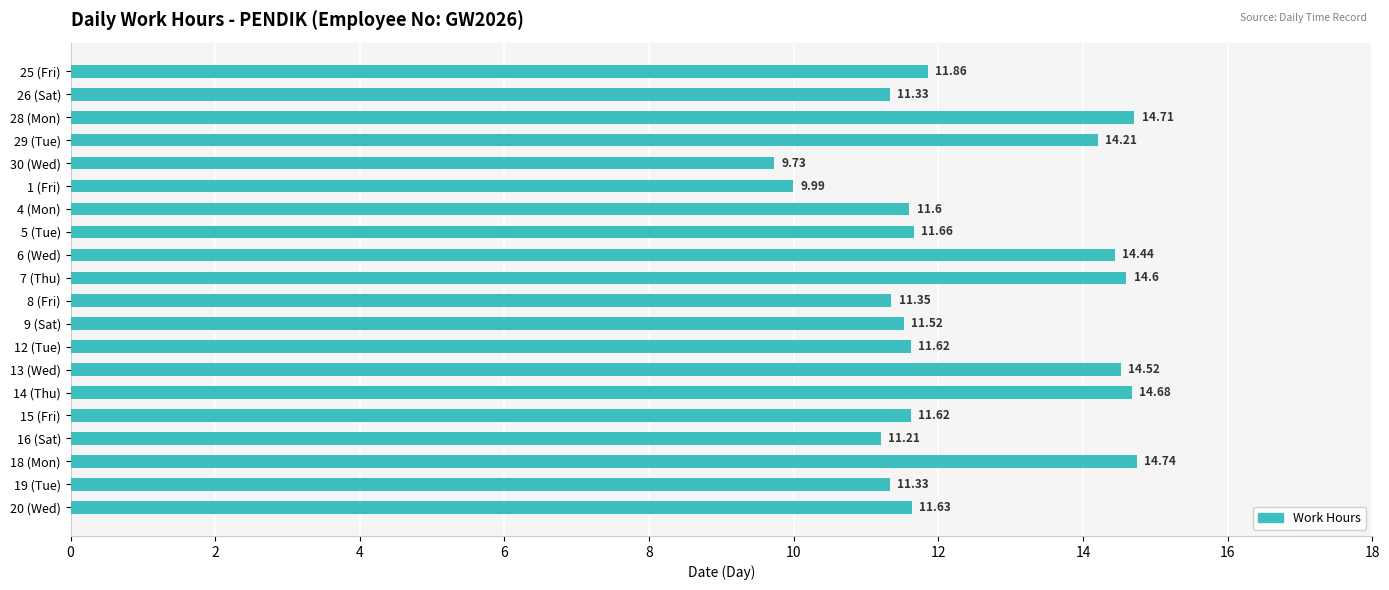

What is the difference between the maximum and minimum values?

5.0